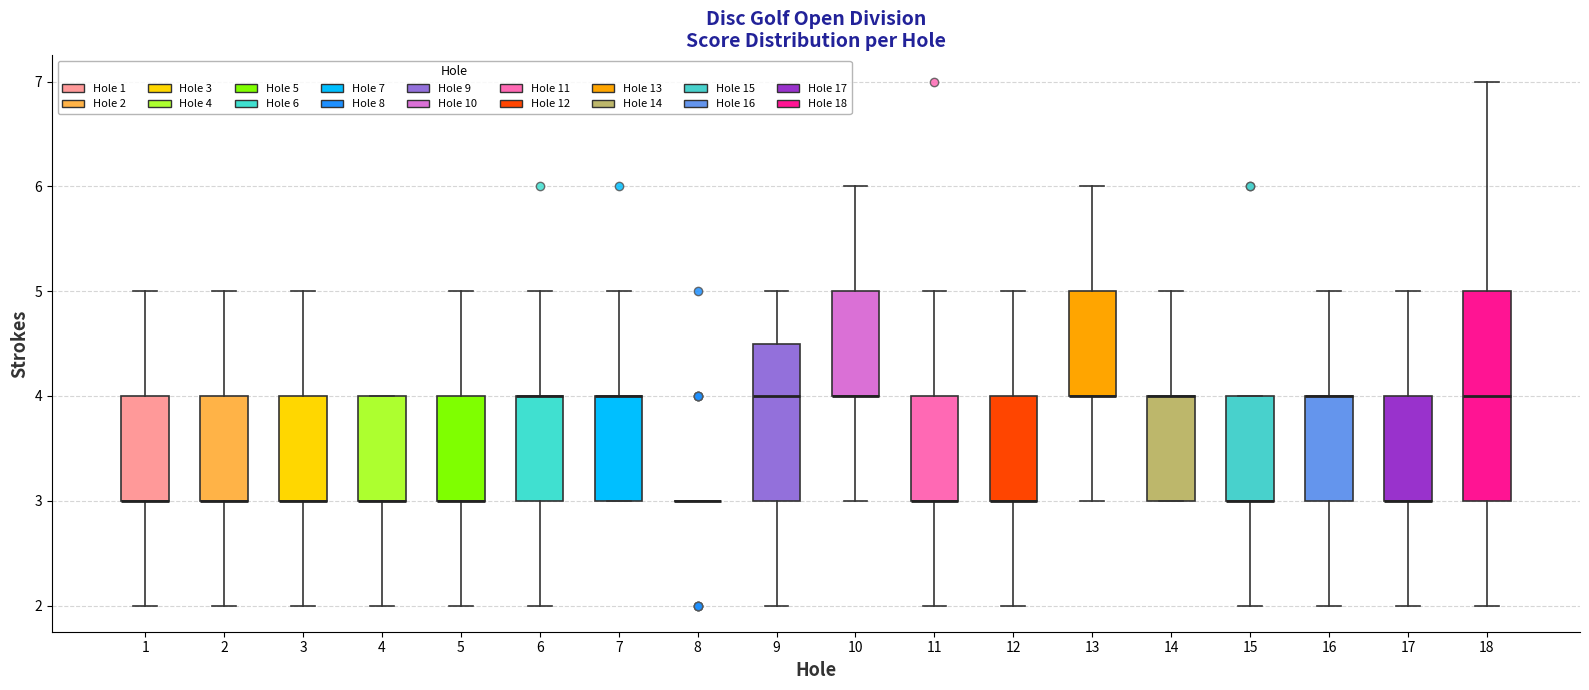

Where is the upper edge of the box at x = 18 on the y-axis? The values are not printed on the chart, so give them approximately, as read against the axis.

5.0